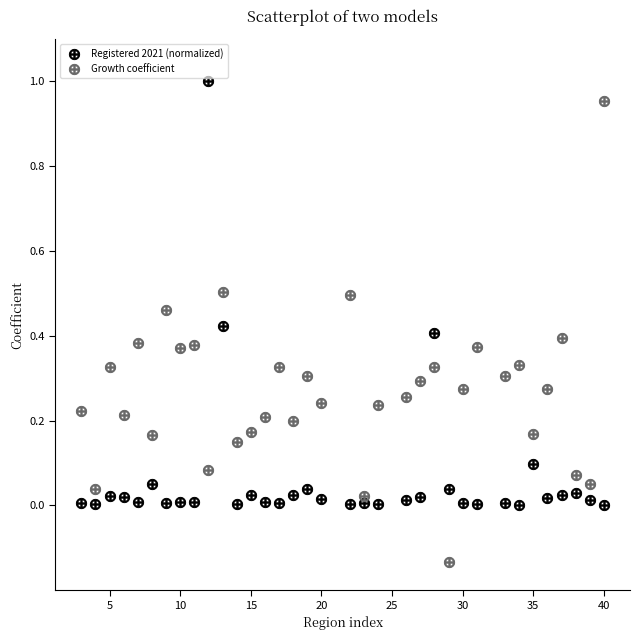

Which series has the widest spread of Y values?

Growth coefficient